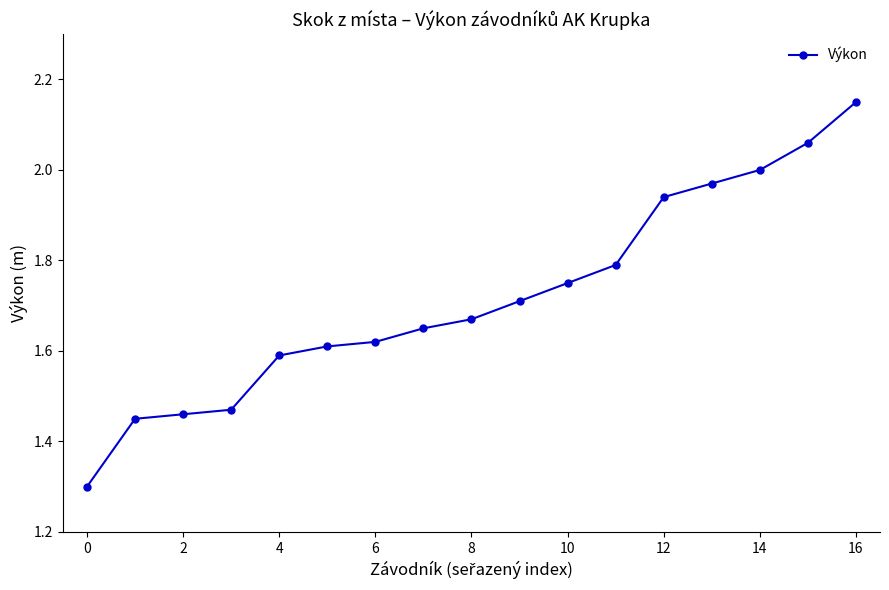

What is the sum of all values?

29.2